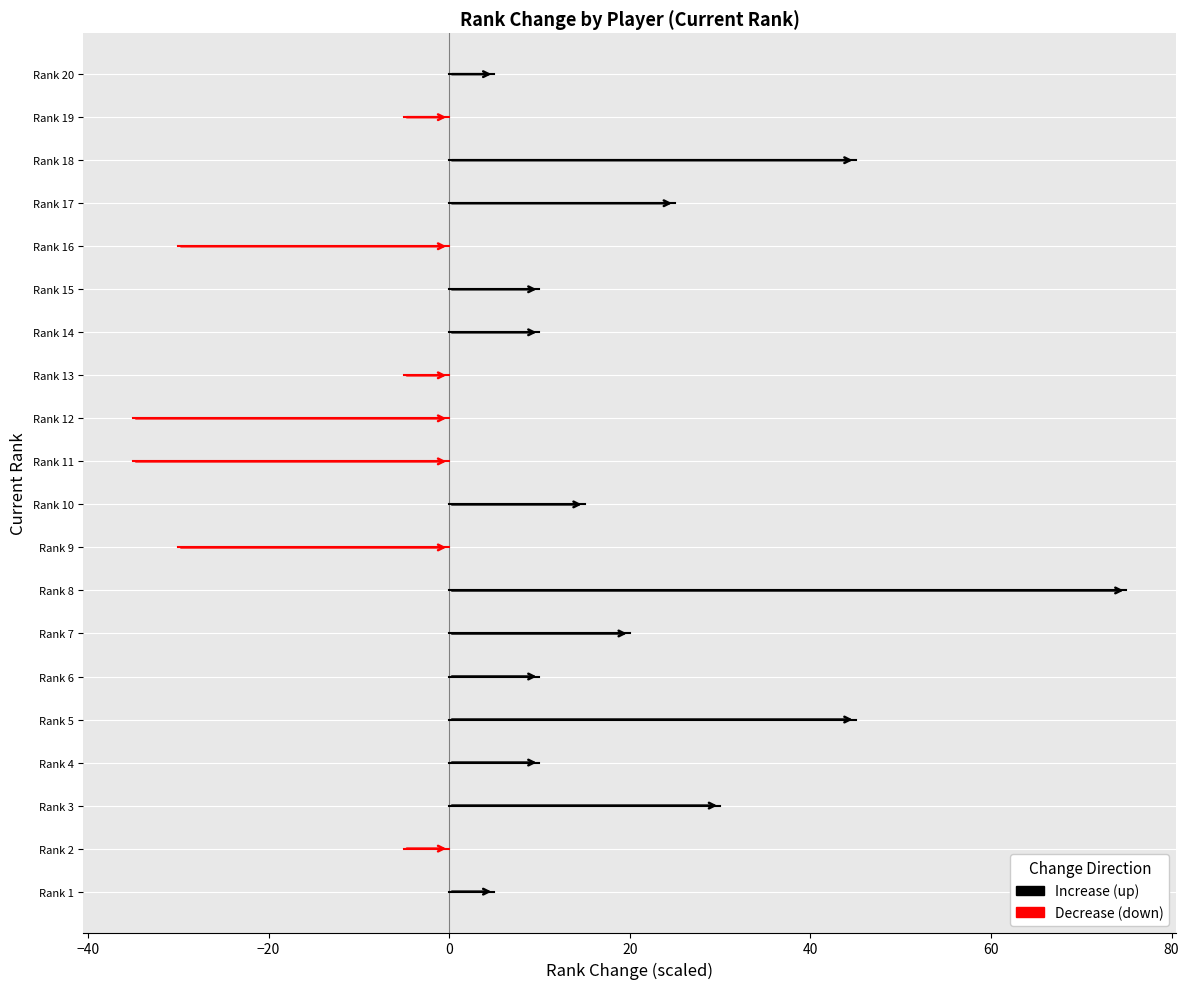

Rank the series by their average value, from highest to lowest.

rank_change up, rank_change down